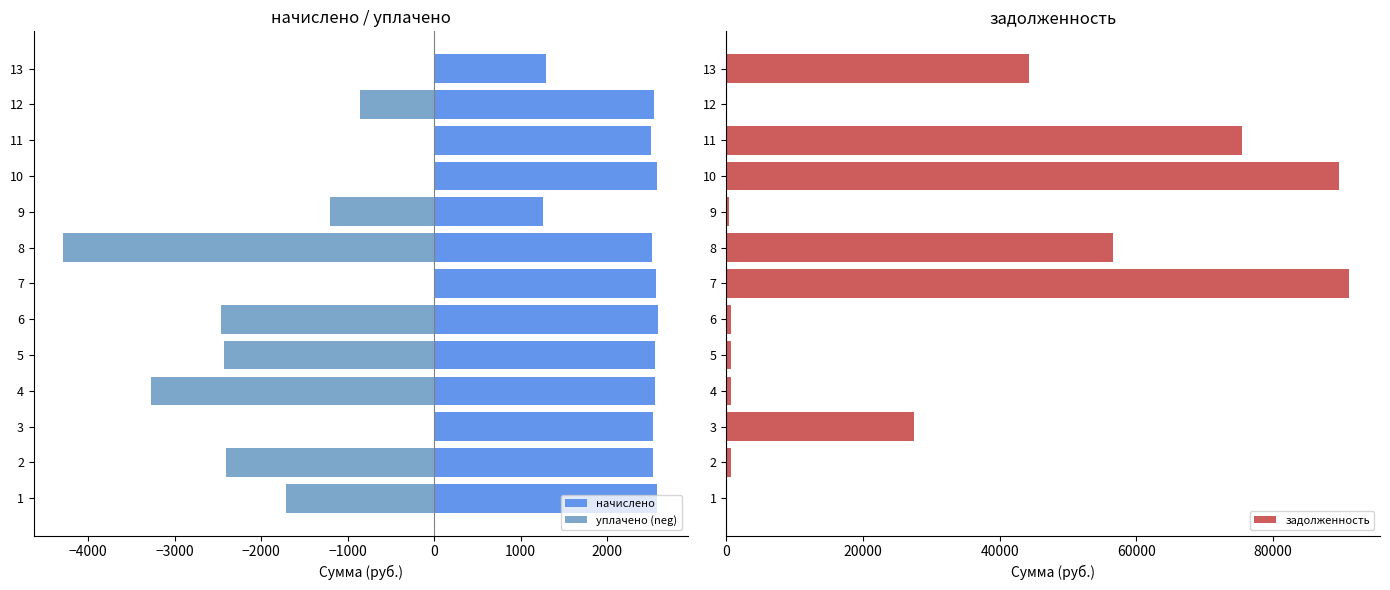

What is the sum of all задолженность values?

387822.4